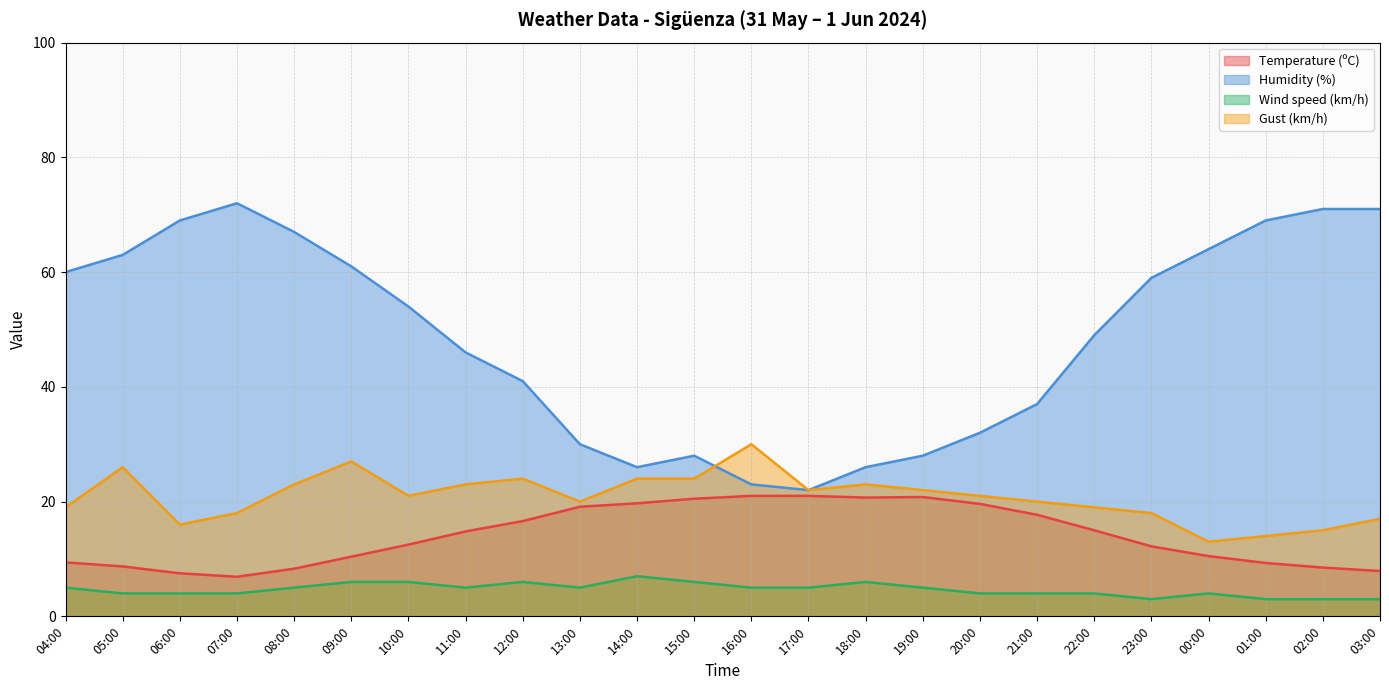

Rank the series by their average value, from highest to lowest.

Humidity (%), Gust (km/h), Temperature (ºC), Wind speed (km/h)